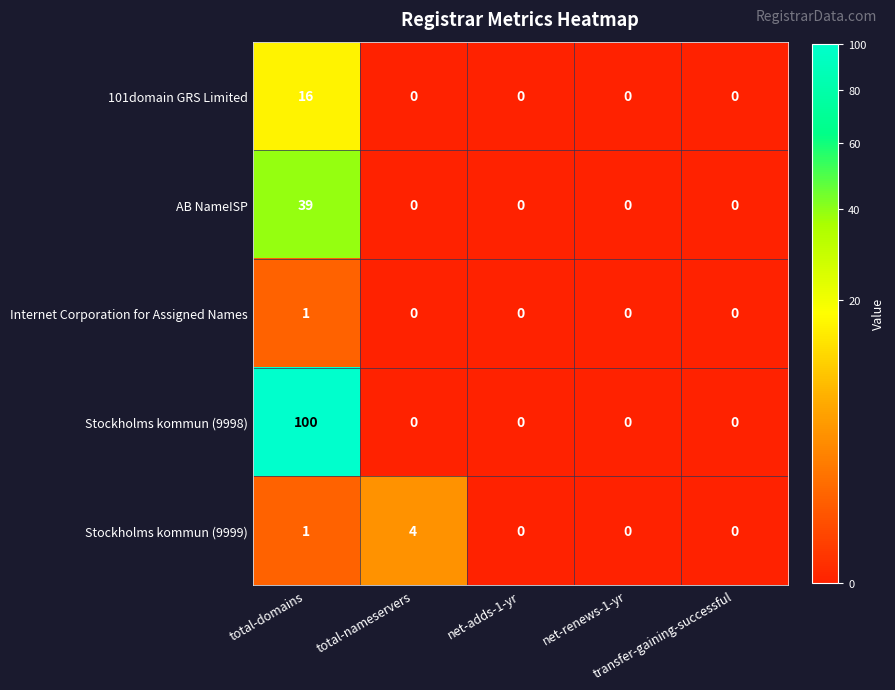

How many categories are shown in the chart?

5